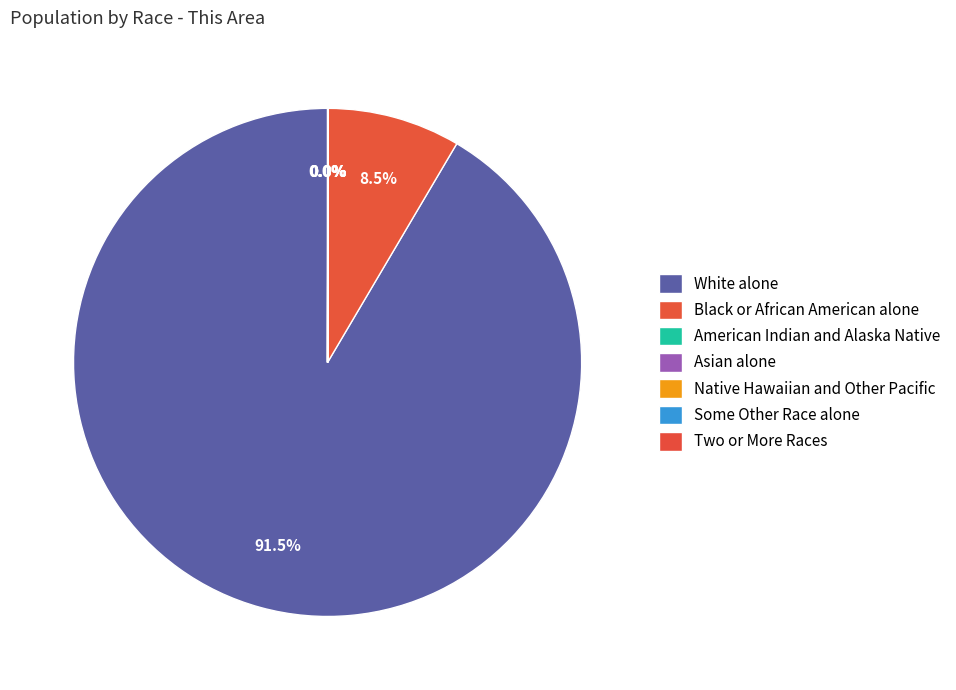

The White alone slice represents 84% of the pie. True or false?

False